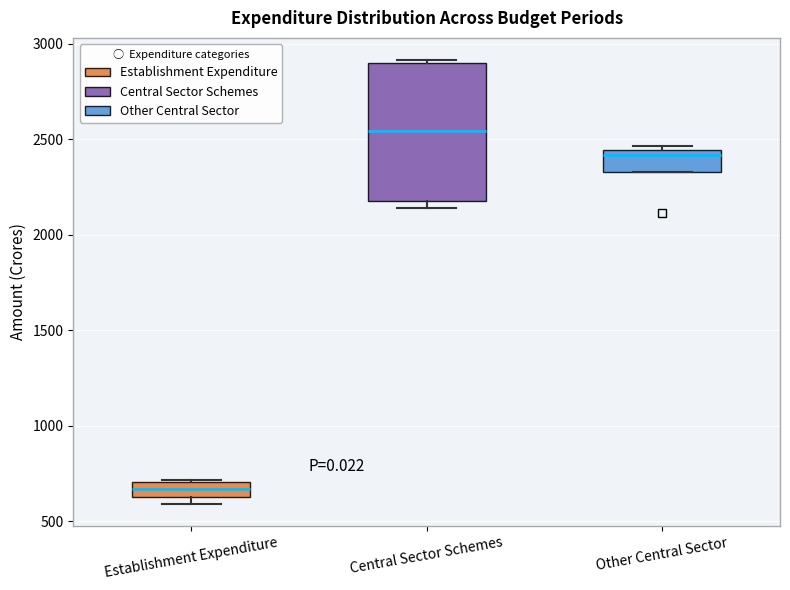

Reading left to right, read every box against the y-axis: the position of its median line, the range the box covers, and the ends of its whiskers. The values are not printed on the chart, so give them approximately, as read against the axis.

Establishment Expenditure: median 650, box 600 to 700, whiskers 600 (just below the box's lower edge) to 700
Central Sector Schemes: median 2550, box 2200 to 2900, whiskers 2150 to 2900 (just above the box's upper edge)
Other Central Sector: median 2400, box 2350 to 2450, whiskers 2350 to 2450 (just above the box's upper edge)